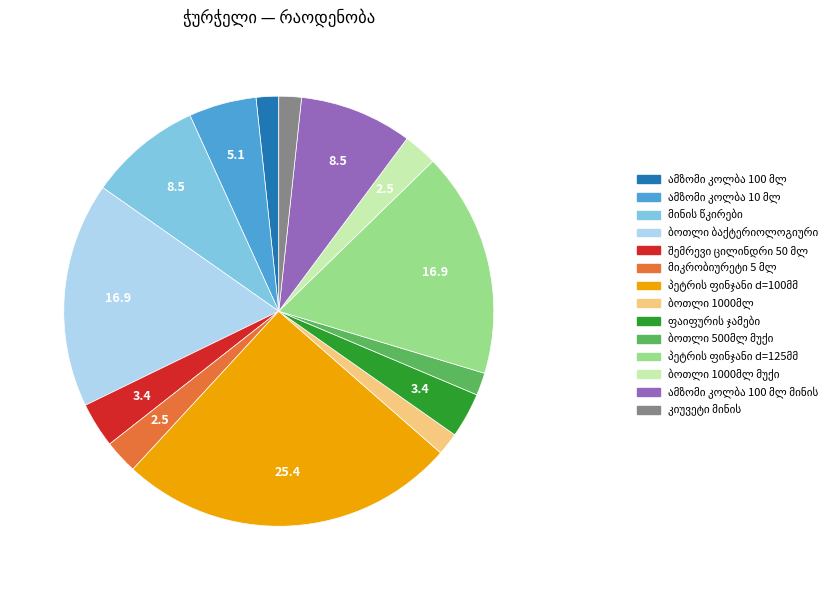

Is there a majority slice in this chart?

No